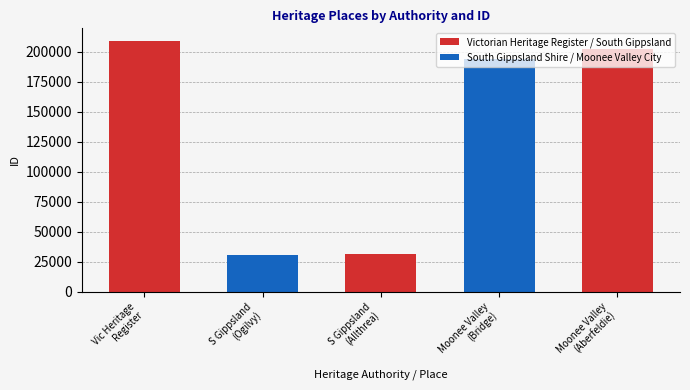

Which has a higher value, South Gippsland Shire or Moonee Valley City?

Moonee Valley City